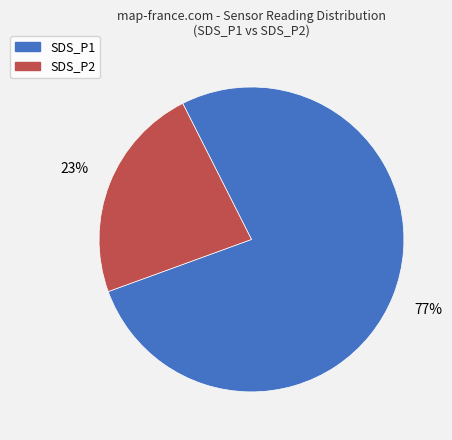

Do SDS_P1 and SDS_P2 together represent more than half of the pie?

Yes